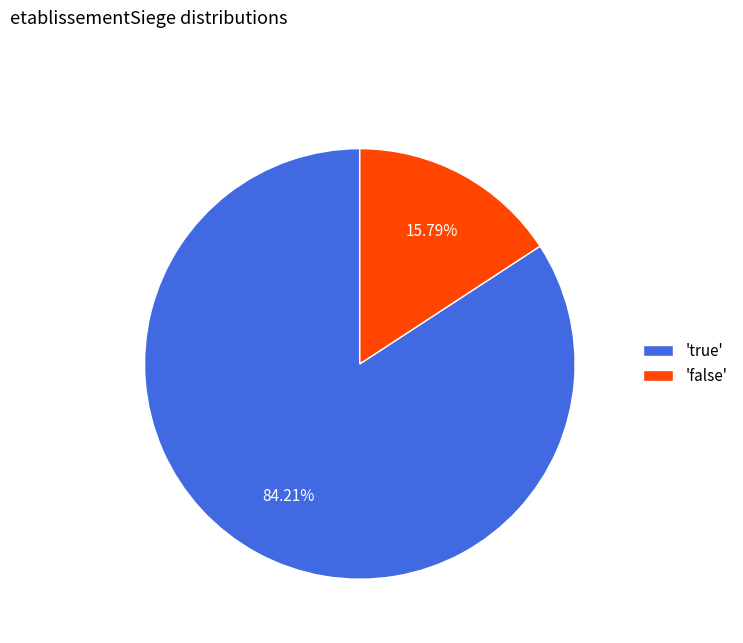

What is the majority slice?

'true'